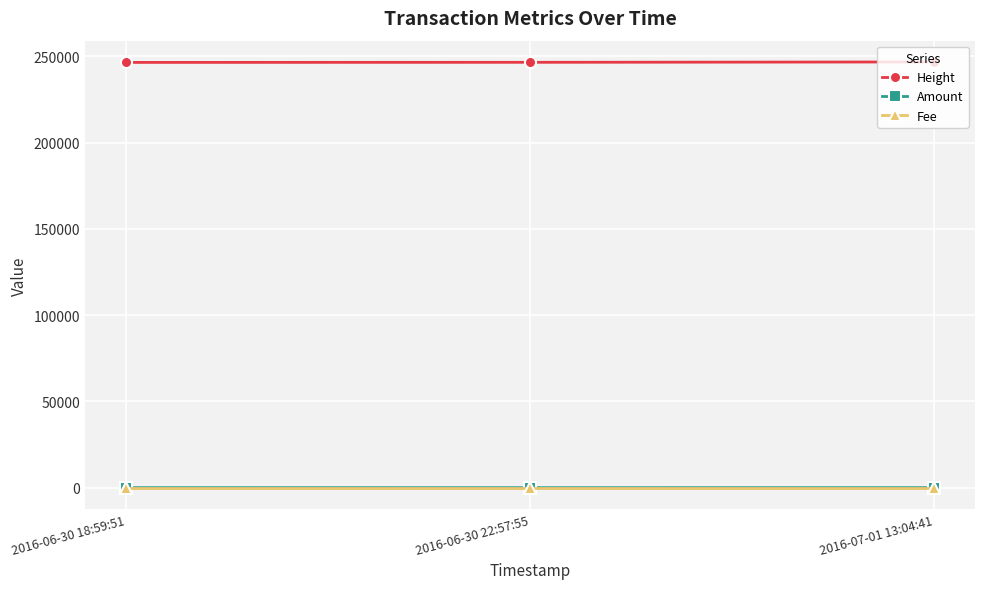

Is the value of Height at 2016-06-30 18:59:51 greater than the value of Fee at 2016-07-01 13:04:41?

Yes